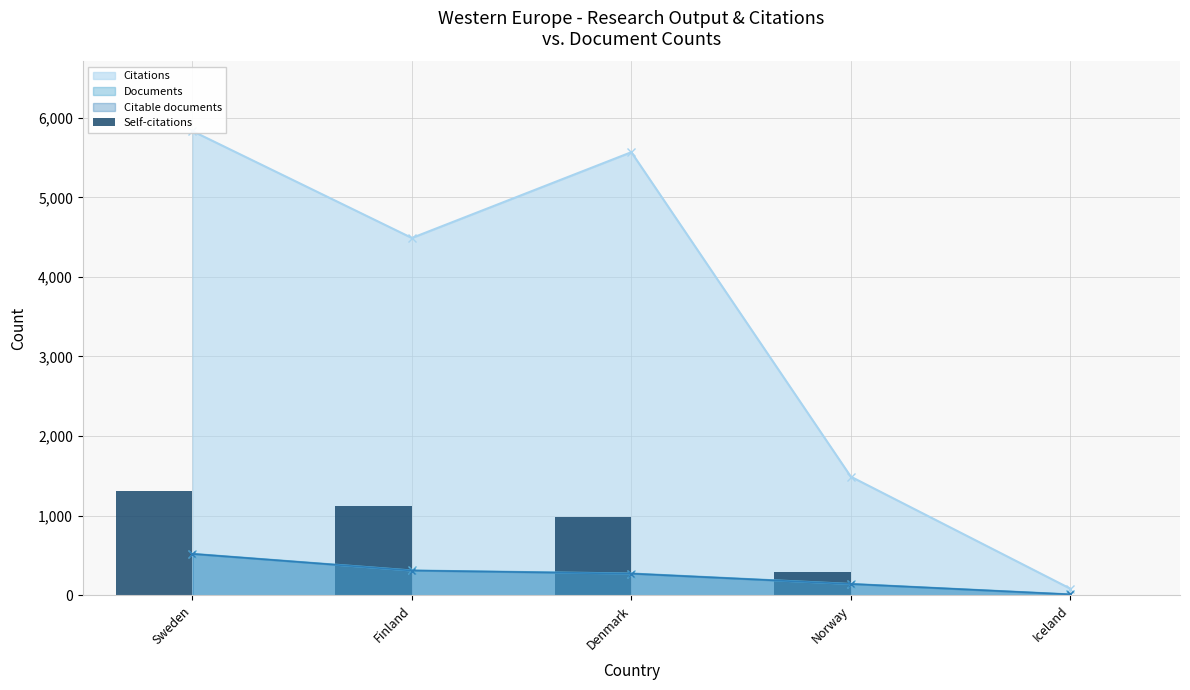

At which category does the chart reach its minimum across all series?

Iceland